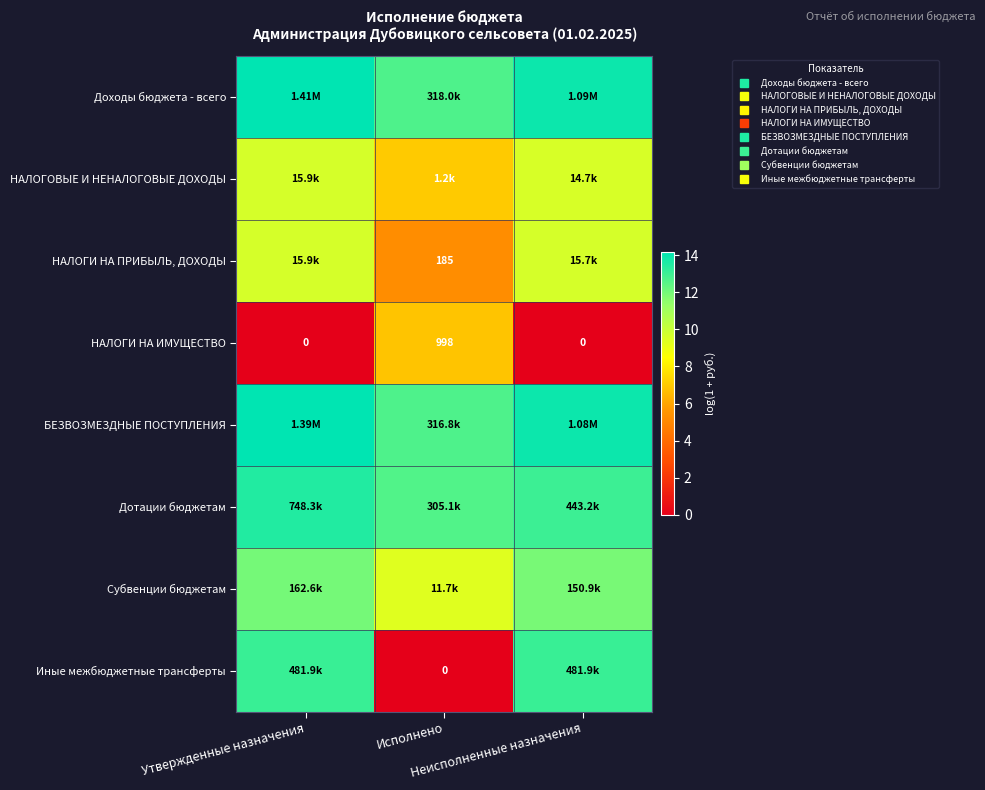

Rank the categories by НАЛОГОВЫЕ И НЕНАЛОГОВЫЕ ДОХОДЫ value from highest to lowest.

Утвержденные назначения, Неисполненные назначения, Исполнено